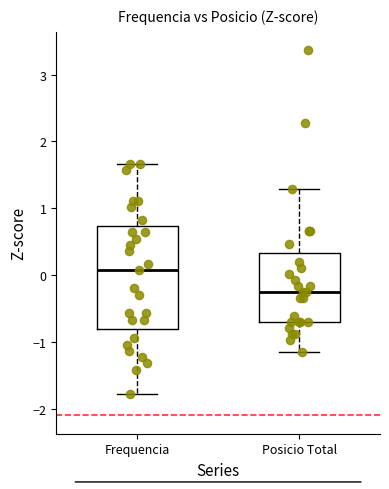

Reading left to right, transcribe this box plot: for each box, give where its median line is, the range the box spans, and where its two whiskers end, as read against the y-axis. The values are not printed on the chart, so give them approximately, as read against the axis.

Frequencia: median 0.1, box -0.8 to 0.7, whiskers -1.8 to 1.7
Posicio Total: median -0.3, box -0.7 to 0.3, whiskers -1.2 to 1.3